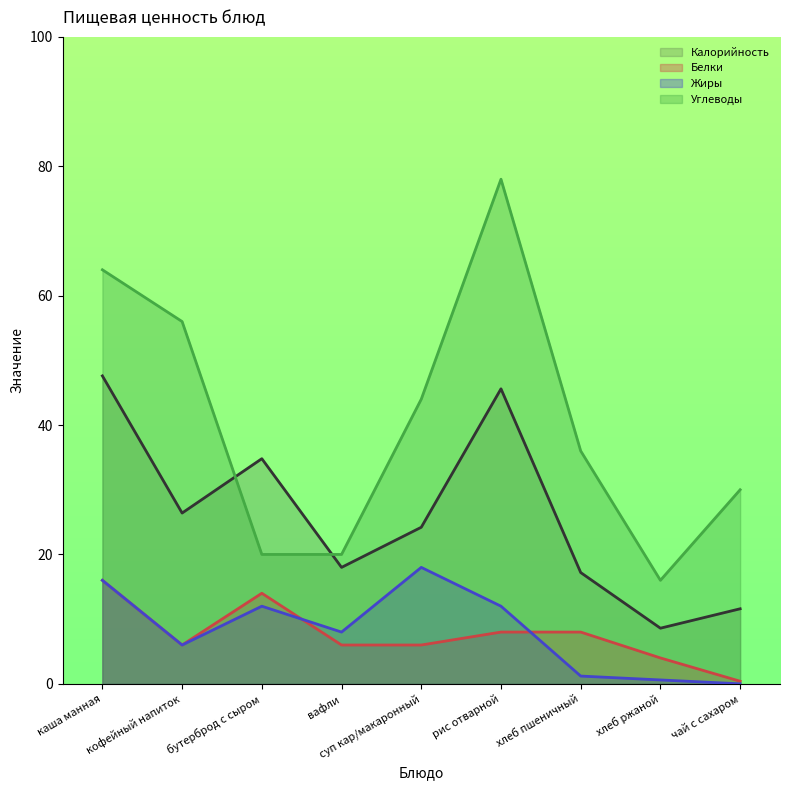

At which category does Жиры reach its first local valley?

кофейный напиток